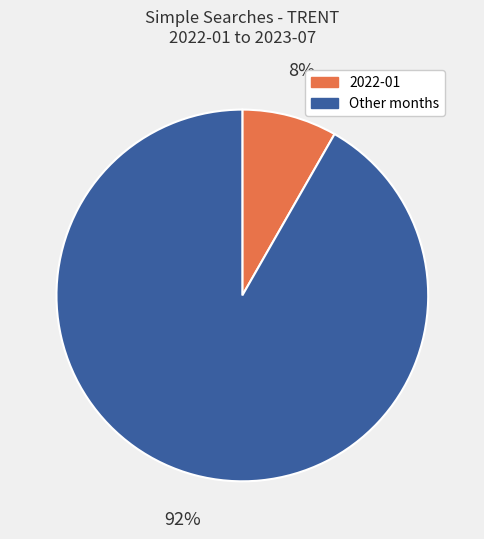

Is there any slice that represents more than half of the pie?

Yes